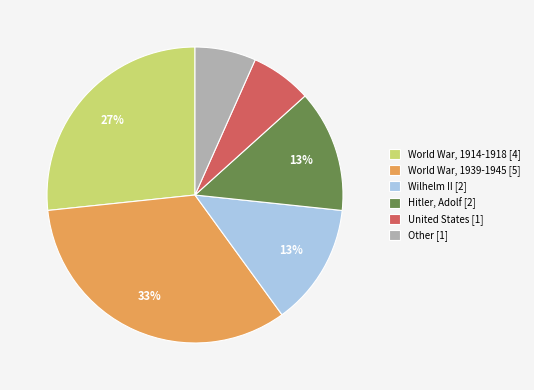

What is the largest slice in the pie chart?

World War, 1939-1945 [5]